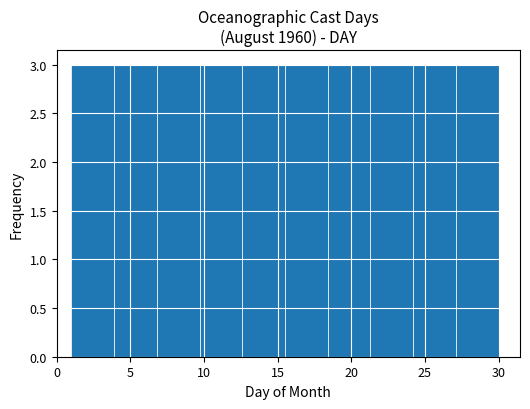

Reading left to right, list every bar in this chart as the range it spans on the x-axis followed by its height. Neither the bar edges nor the heights are printed on the chart, so give them approximately, as read against the axes.

1.0 to 3.9: 3
3.9 to 6.8: 3
6.8 to 9.7: 3
9.7 to 12.6: 3
12.6 to 15.5: 3
15.5 to 18.4: 3
18.4 to 21.3: 3
21.3 to 24.2: 3
24.2 to 27.1: 3
27.1 to 30.0: 3